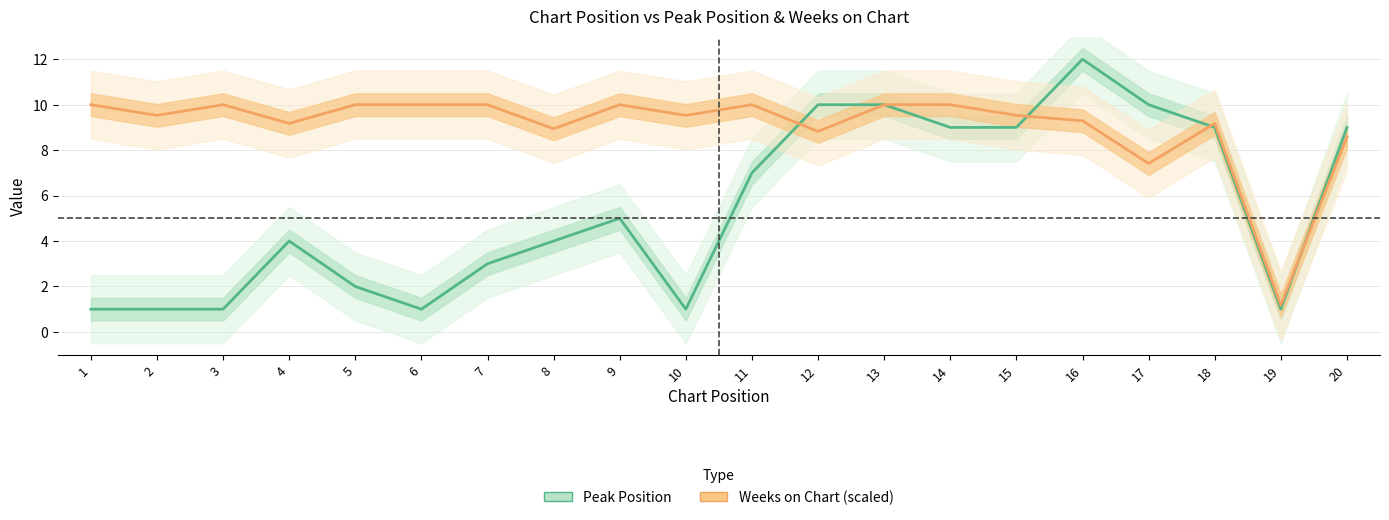

What is the value of the Peak Position point at the 17th from the left?

10.0